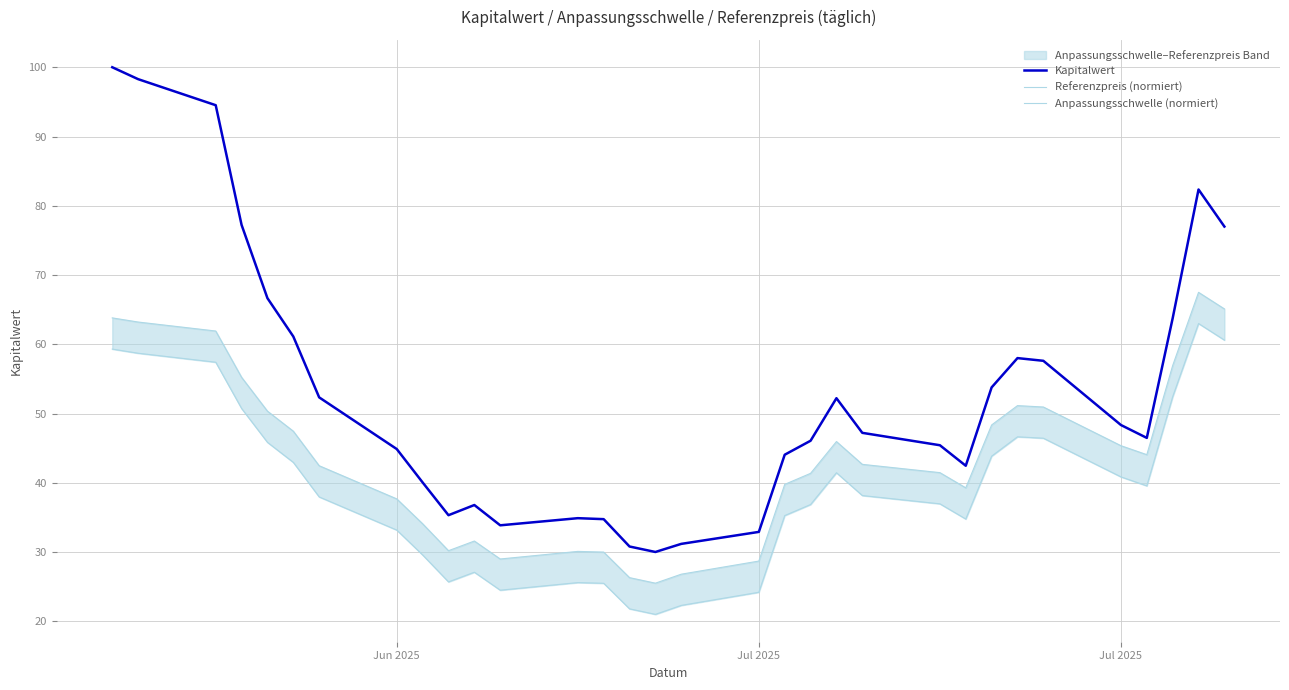

How many data points in Anpassungsschwelle (normiert) are above 38?

16